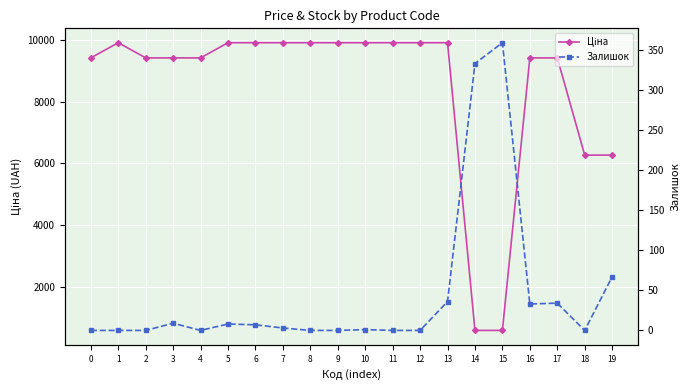

What is the sum of all Ціна values?

169291.5